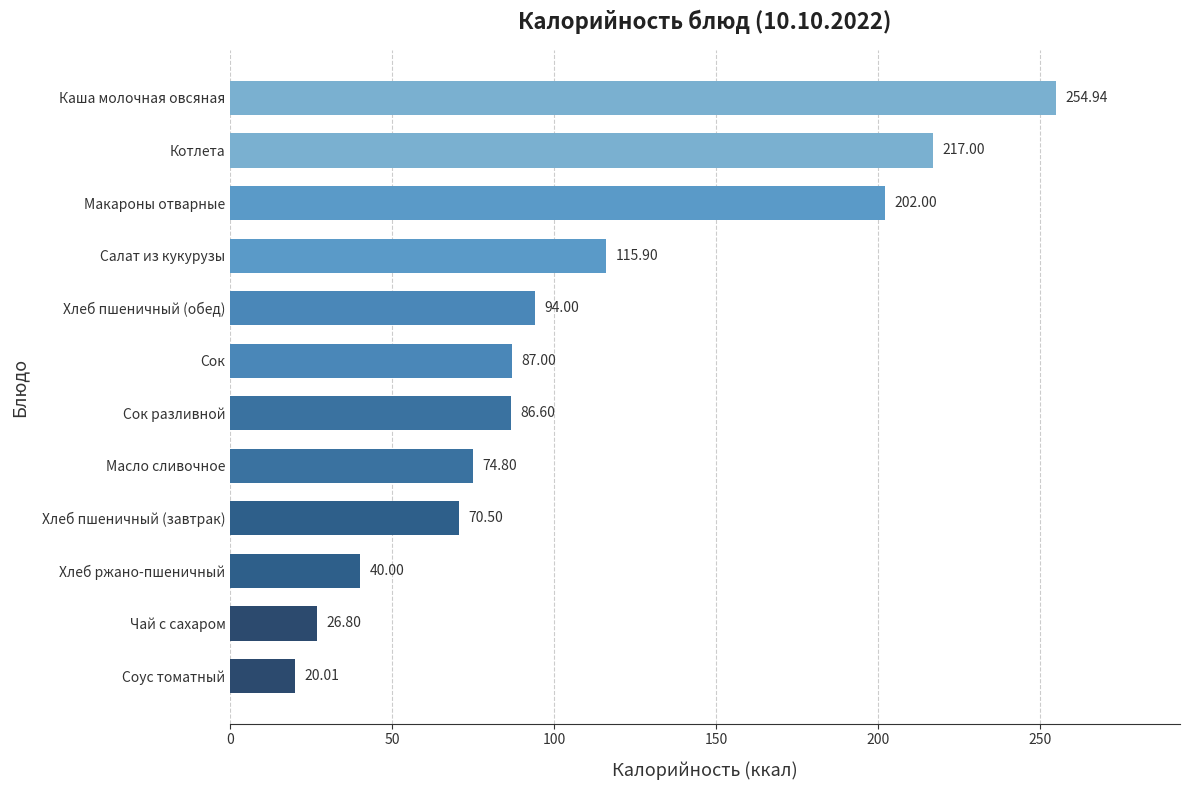

Which has a higher value, Каша молочная овсяная or Макароны отварные?

Каша молочная овсяная